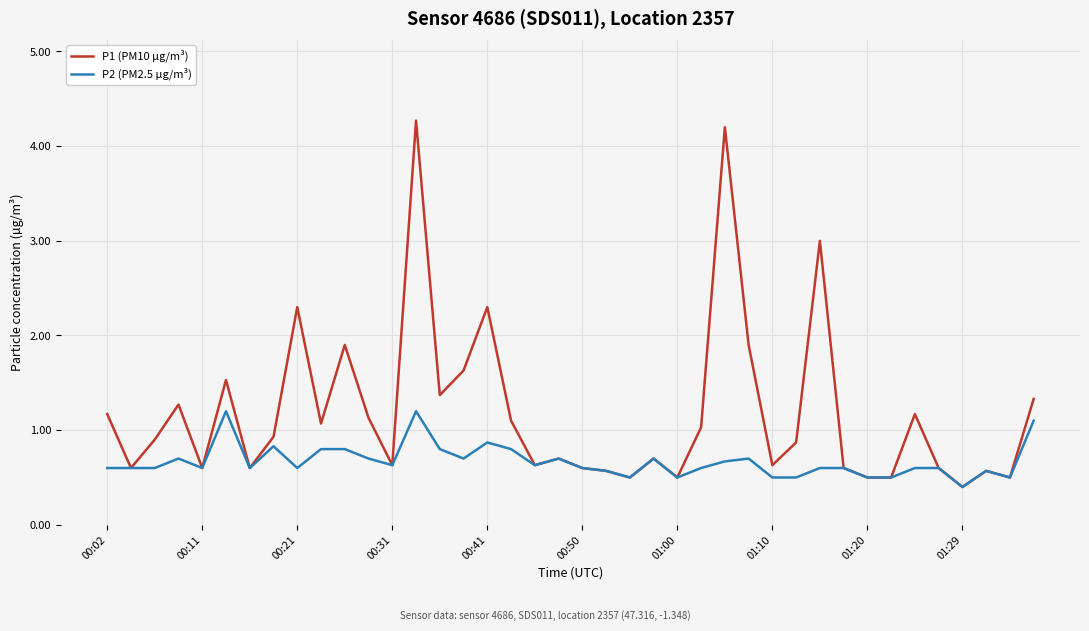

Rank the series by their average value, from lowest to highest.

P2 (PM2.5 µg/m³), P1 (PM10 µg/m³)